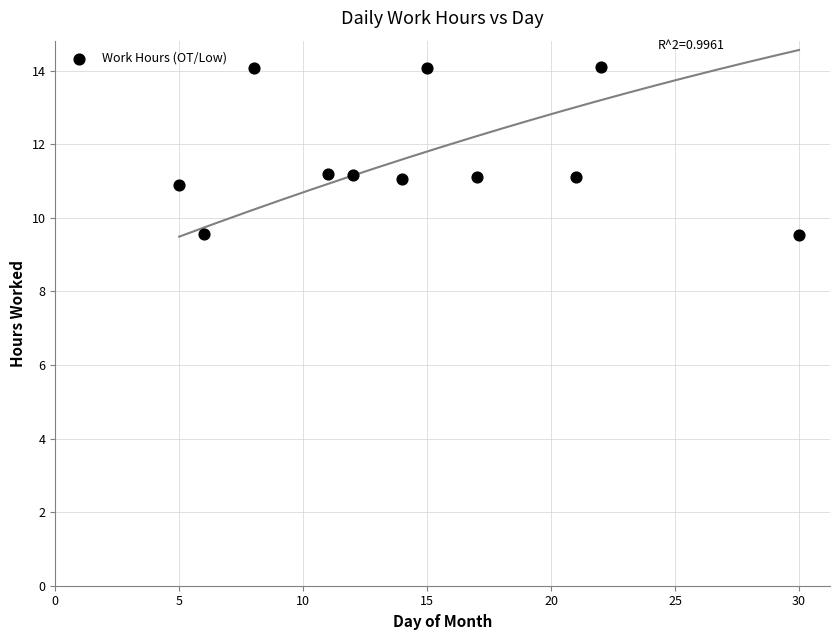

What is the average Y value?

11.6